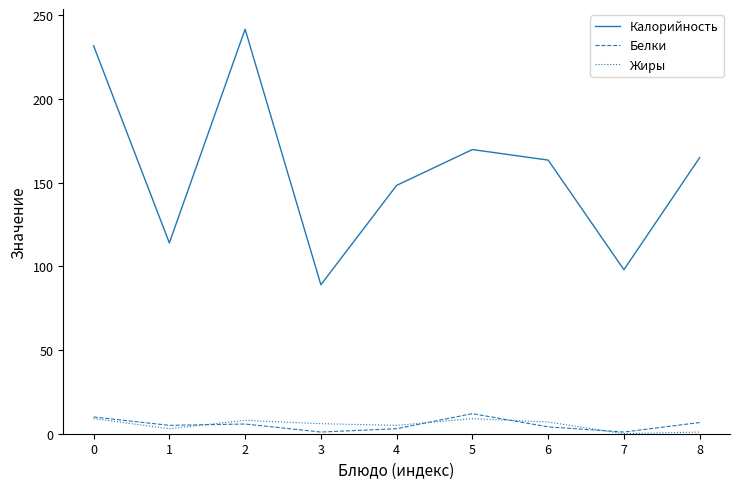

Is this an area chart (filled region under the line)?

No